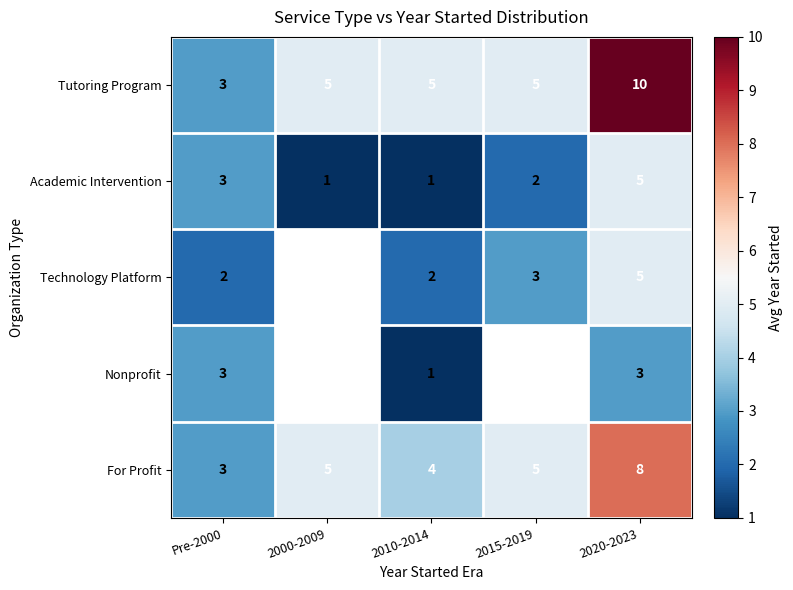

What is the total value across all series at Pre-2000?

14